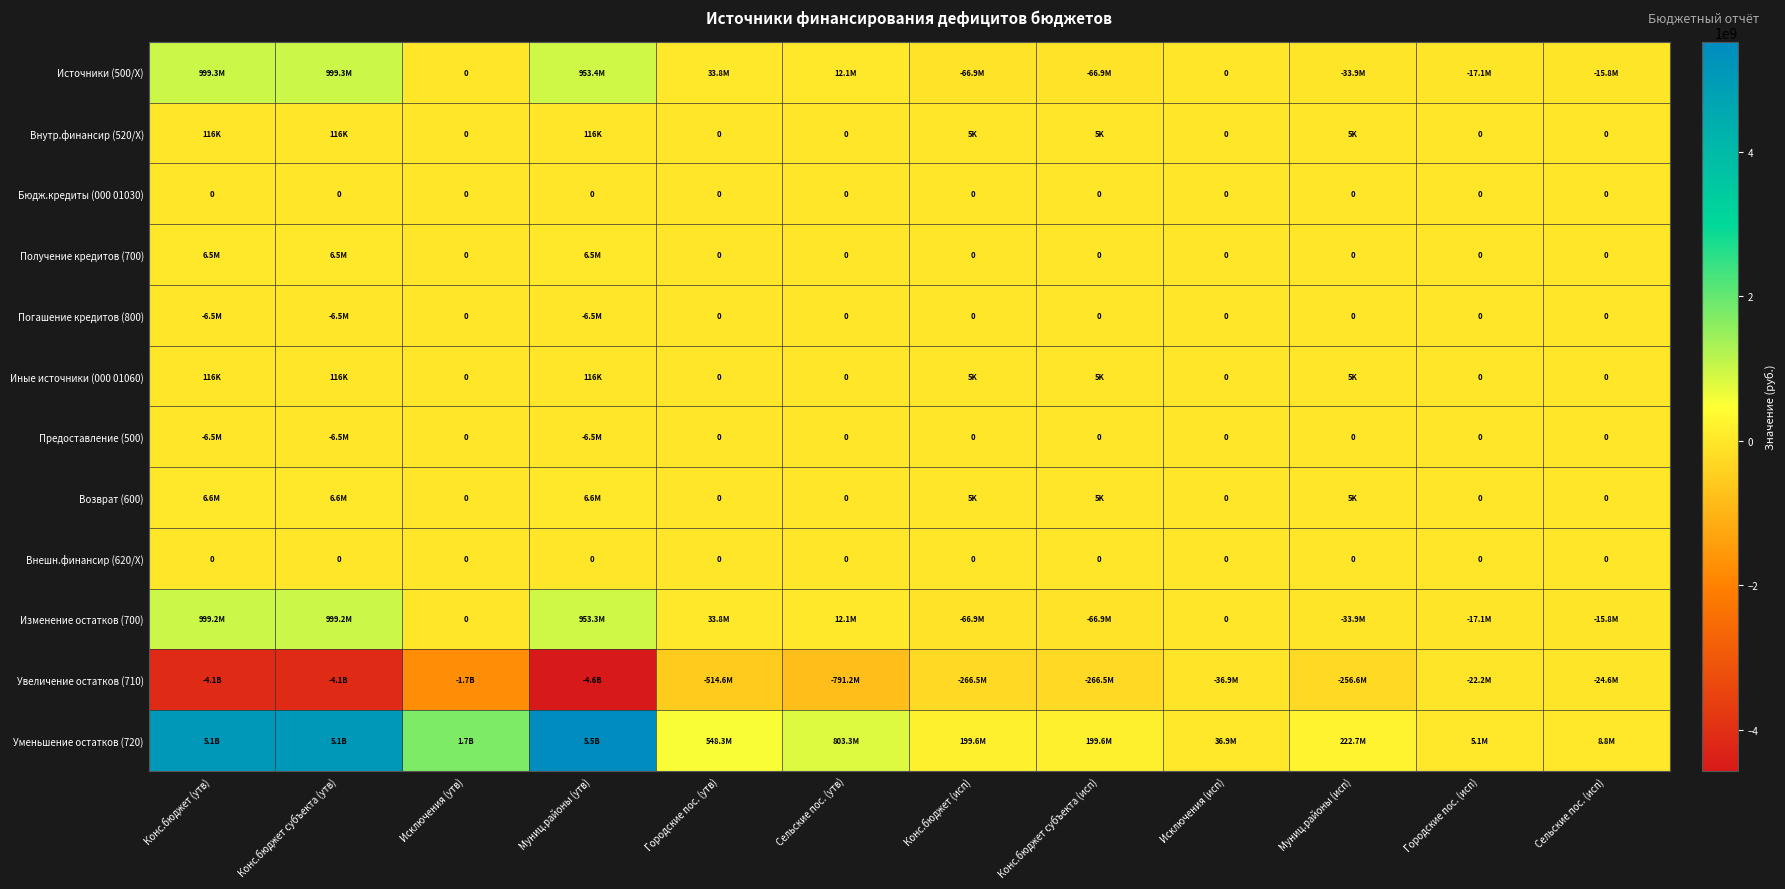

Which label corresponds to the largest value in the chart?

Муниц.районы (утв)